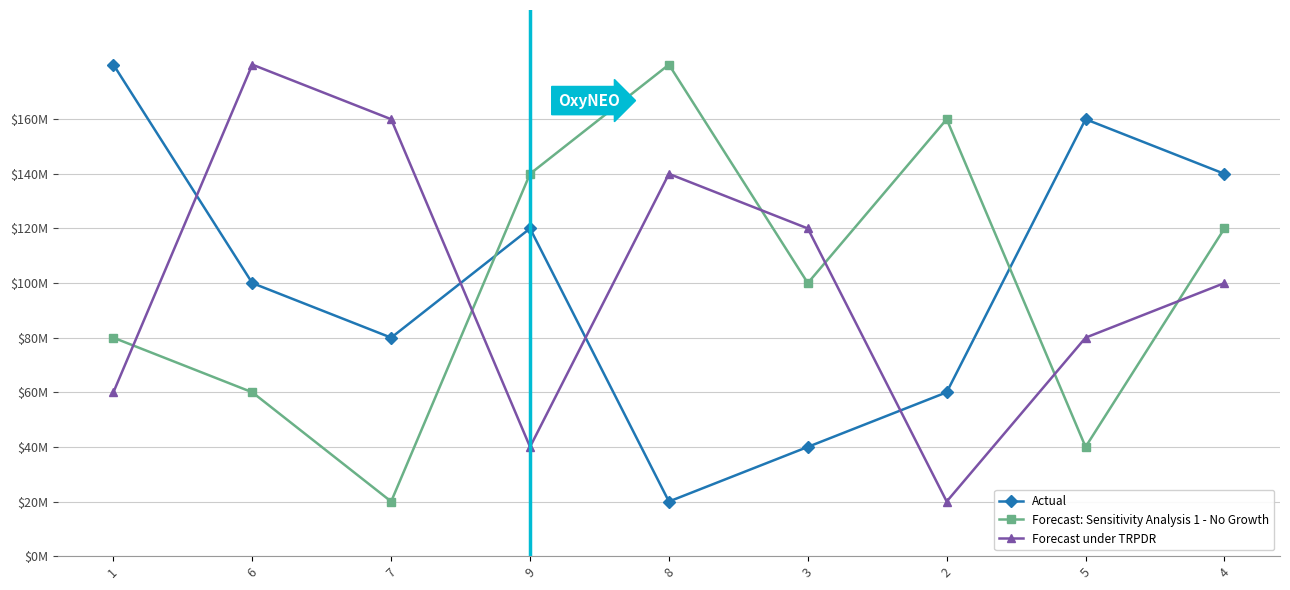

Is this an area chart (filled region under the line)?

No